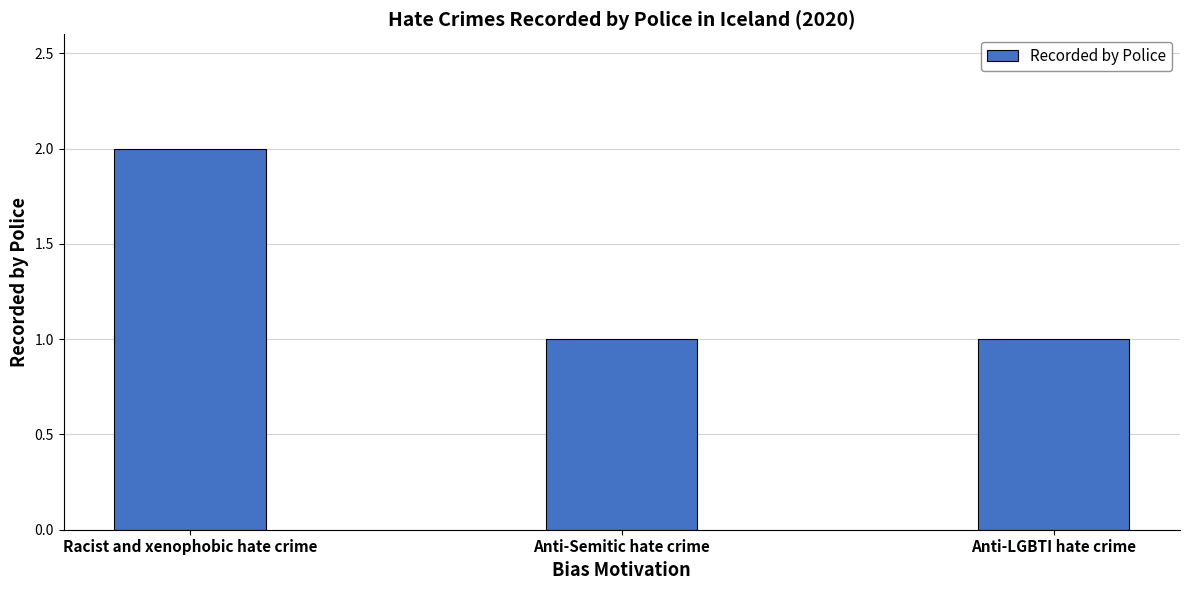

Count the values in the range 1 to 2.

3